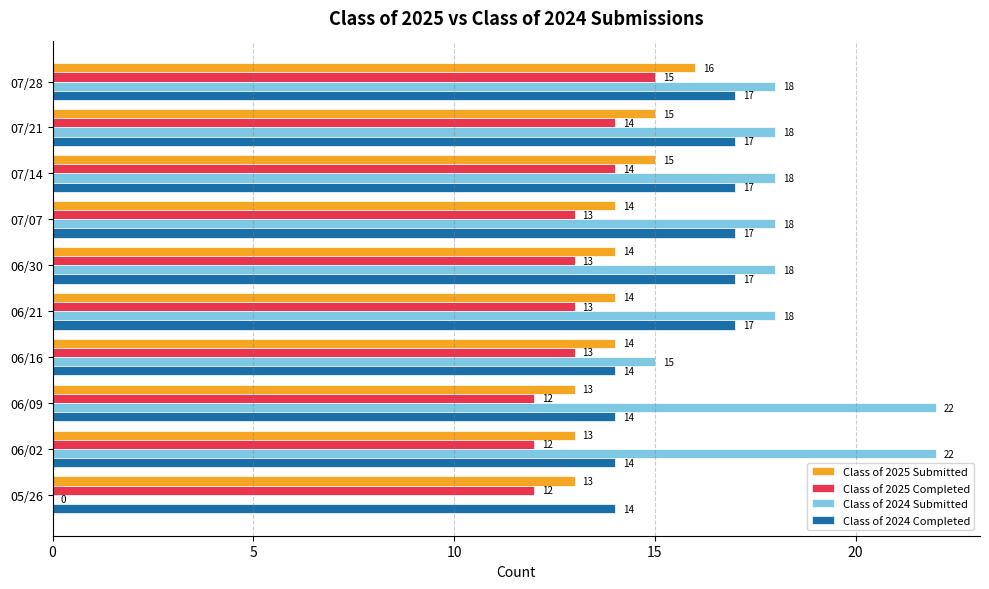

What is the sum of all Class of 2024 Submitted values?

167